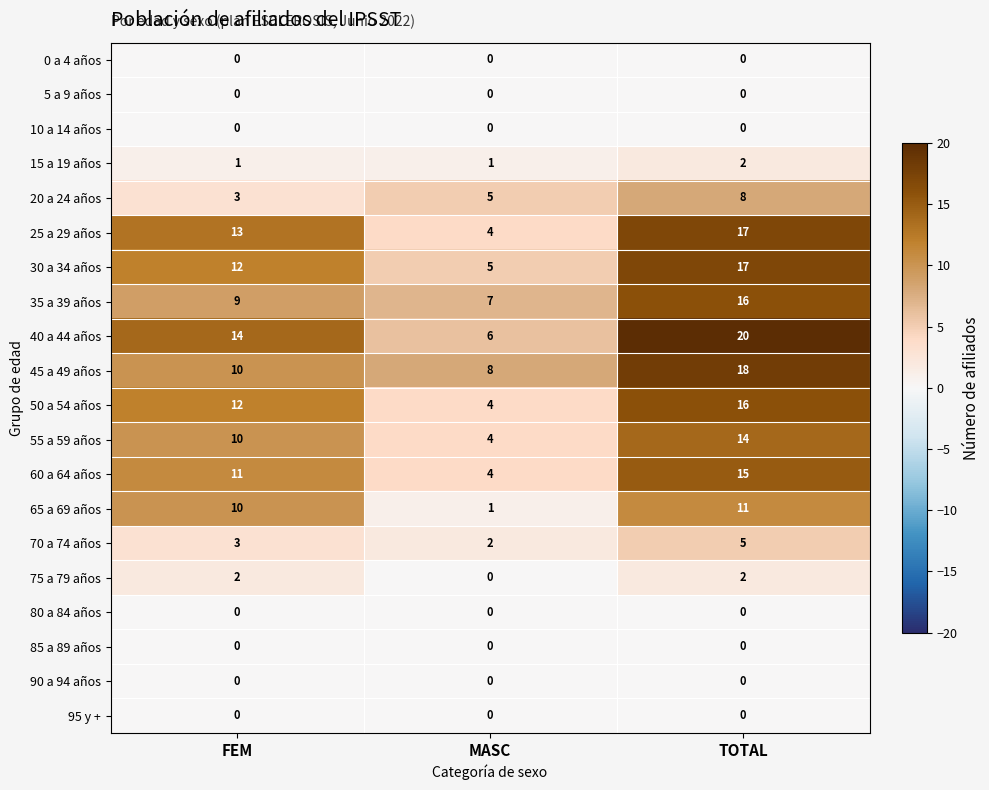

The 65 a 69 años series shows 11 at TOTAL. True or false?

True